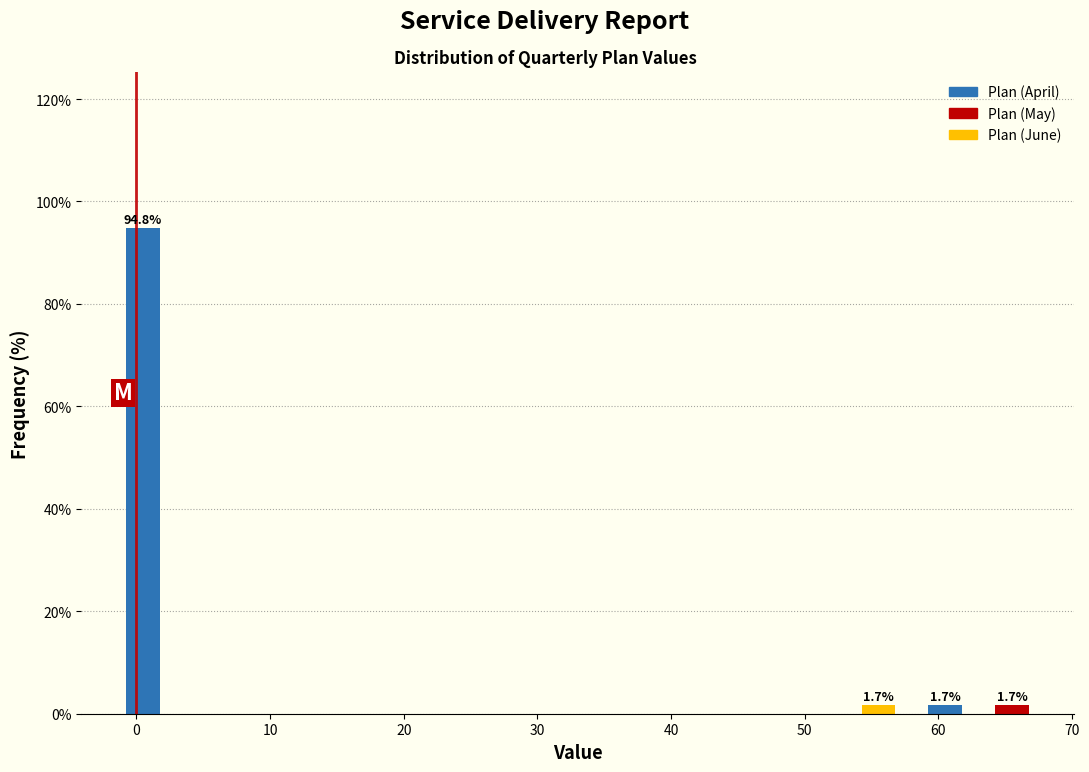

Over which range of the x-axis is the bar tallest?

-2 to 3